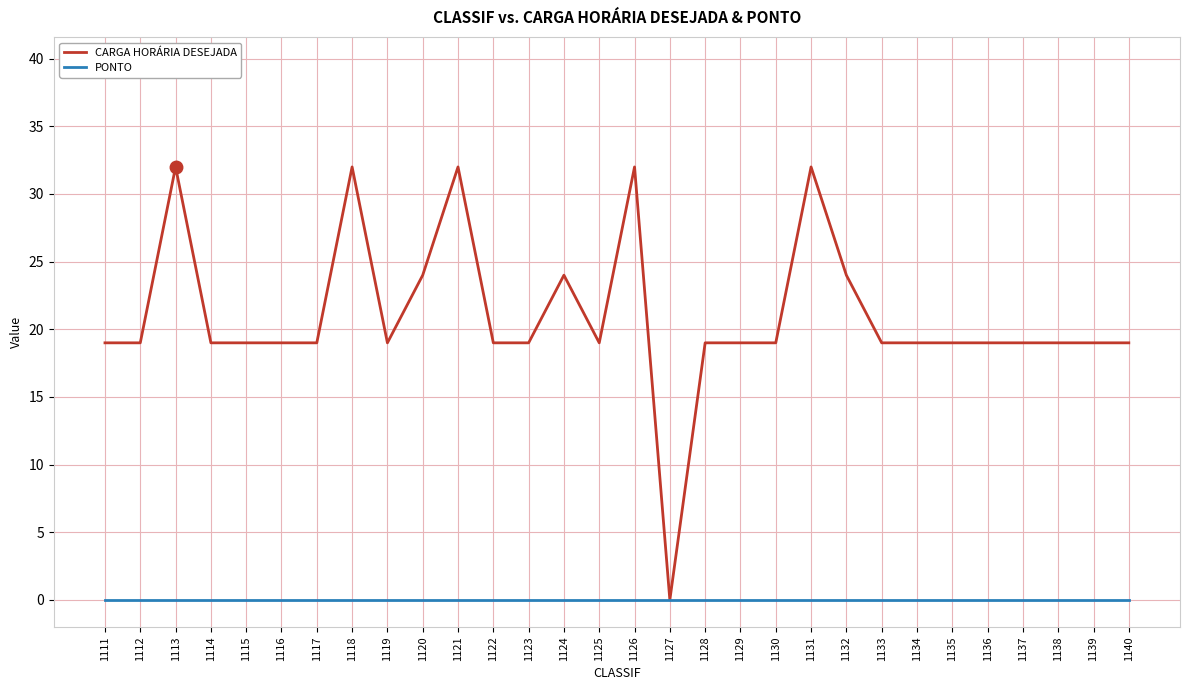

Which series has the widest spread of values?

CARGA HORÁRIA DESEJADA